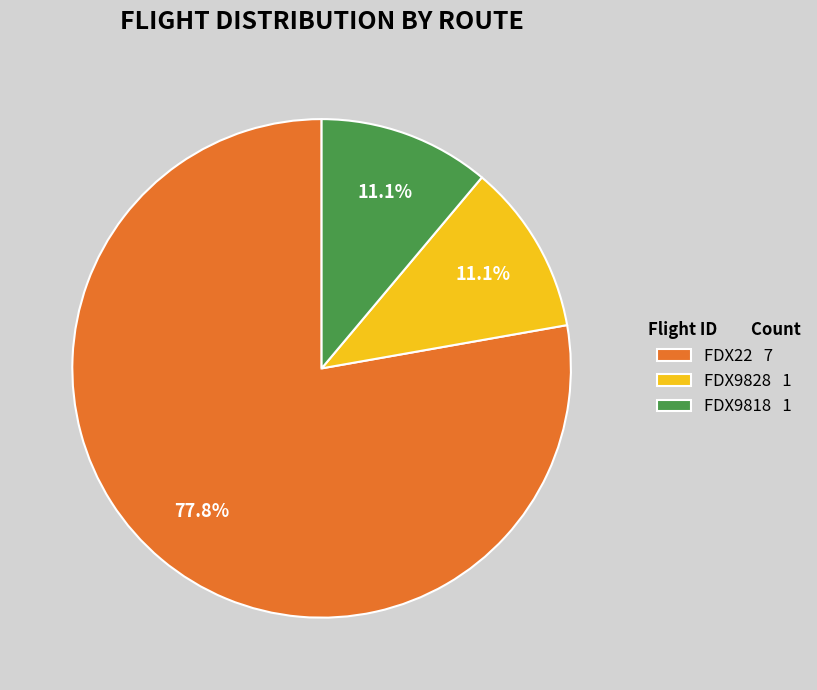

To the nearest percent, what portion does FDX22 represent?

78%